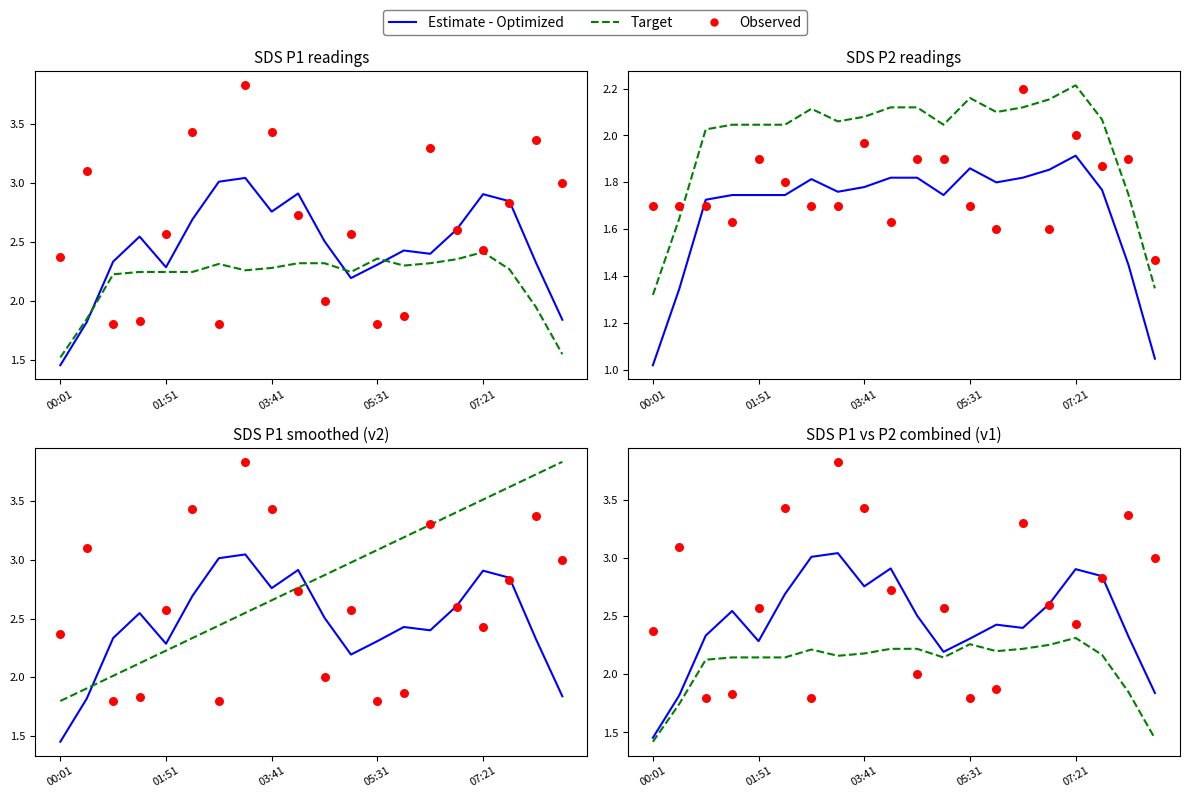

Which series has the largest total across all categories?

Observed